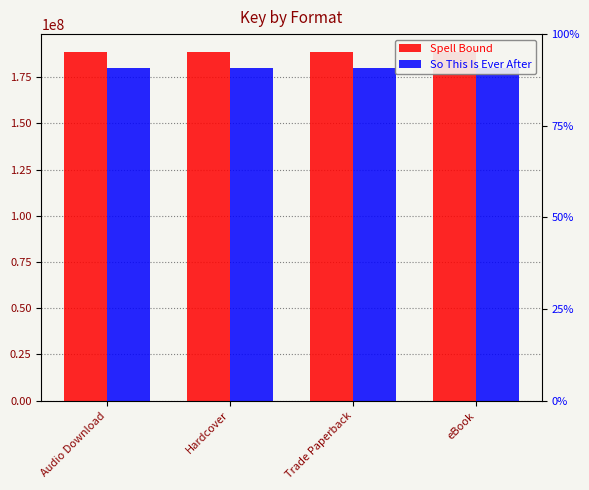

Is it true that Spell Bound equals 88835988 at Hardcover?

False